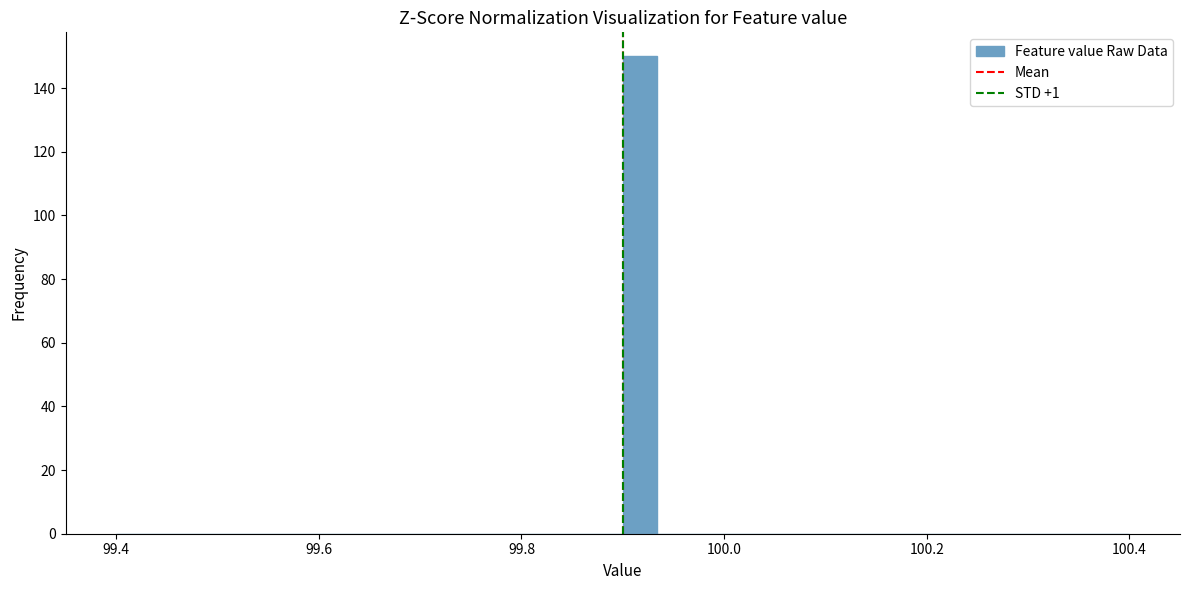

Around what value on the x-axis is the tallest bar? Give the approximate position of its centre, as read against the axis.

99.92